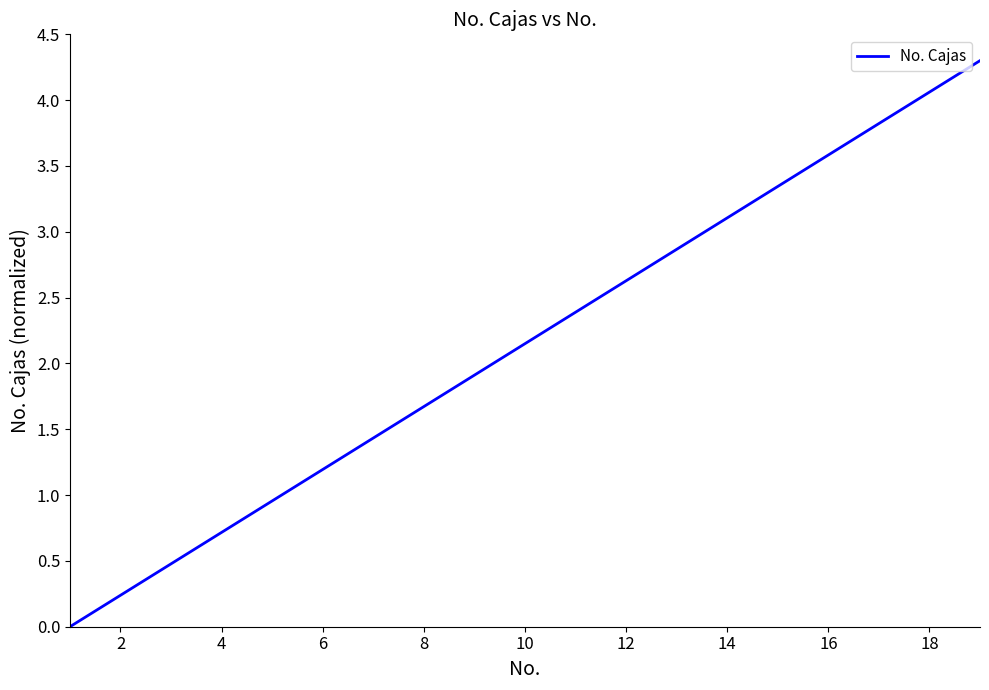

What is the difference between the maximum and second lowest values?

4.1